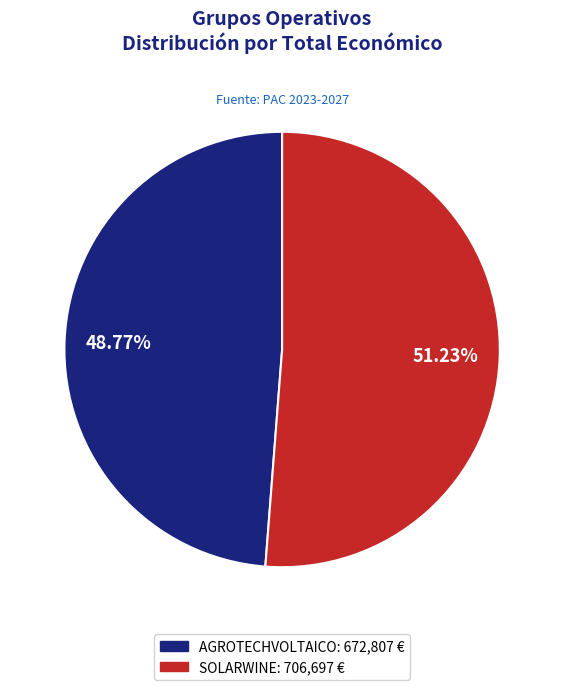

To the nearest percent, what is the combined percentage of SOLARWINE and AGROTECHVOLTAICO?

100%